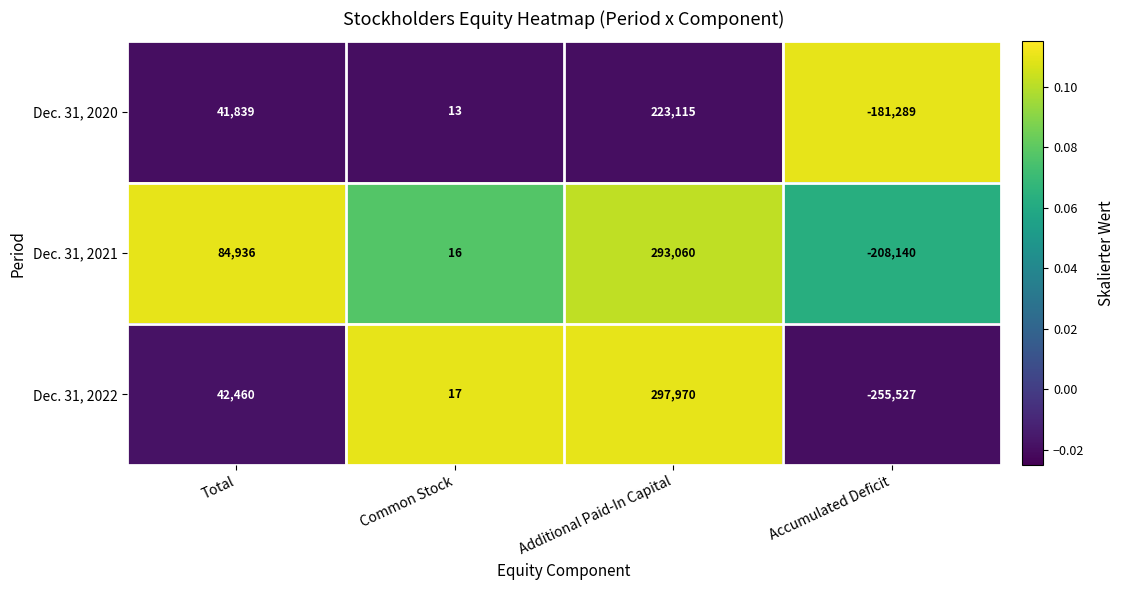

How many negative values does the Dec. 31, 2021 series have?

1